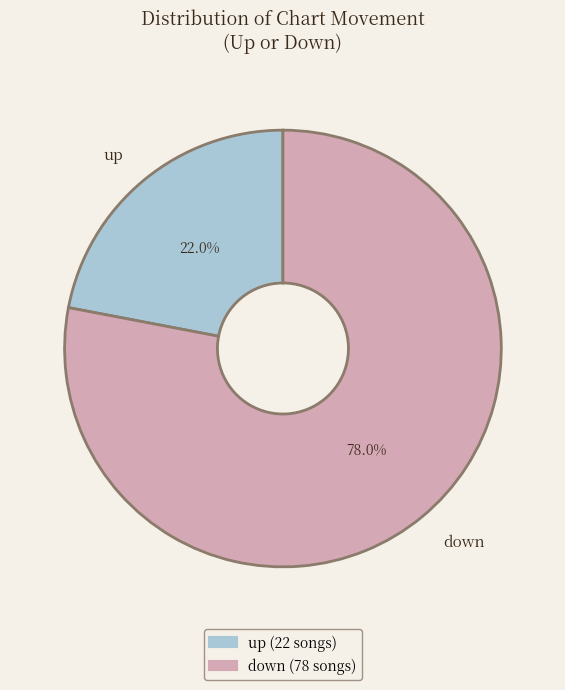

Does down represent more than half of the total?

Yes